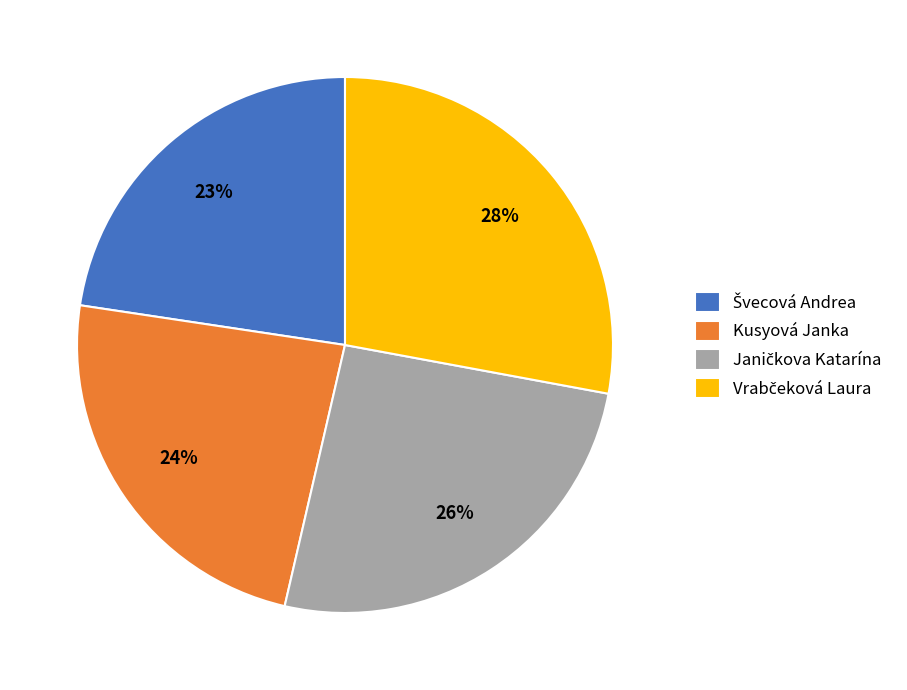

Is it true that Kusyová Janka is 15% of the pie?

False